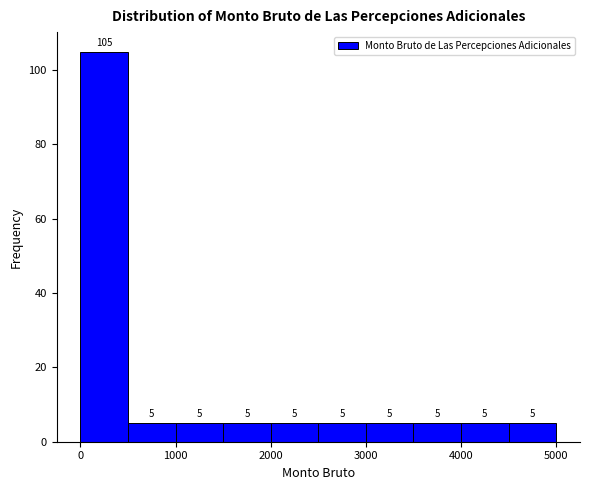

What is the height of the bar covering 0 to 500 on the x-axis? The bar edges are not printed on the chart, so give them approximately, as read against the axis.

105